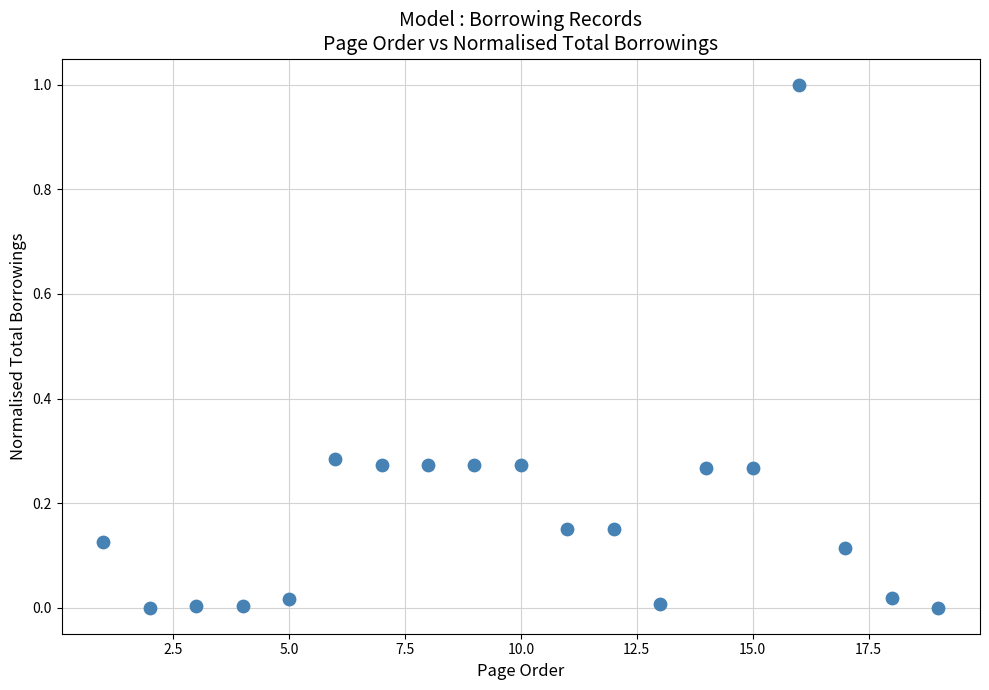

What is the range of Y values (max minus min)?

1.0